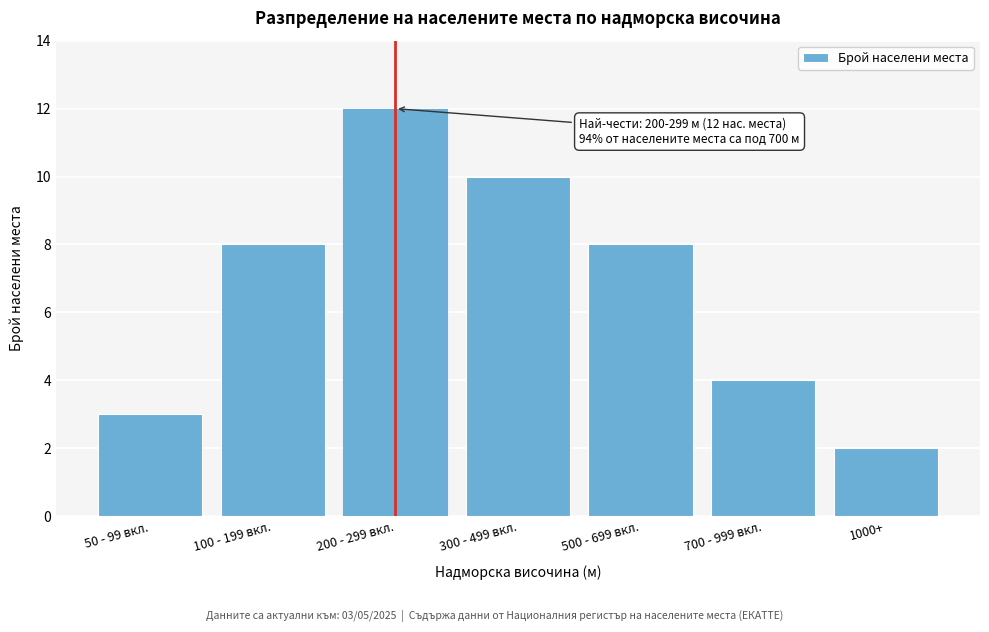

Reading right to left, extract all data points from this chart.

1000+=2	700 - 999 вкл.=4	500 - 699 вкл.=8	300 - 499 вкл.=10	200 - 299 вкл.=12	100 - 199 вкл.=8	50 - 99 вкл.=3